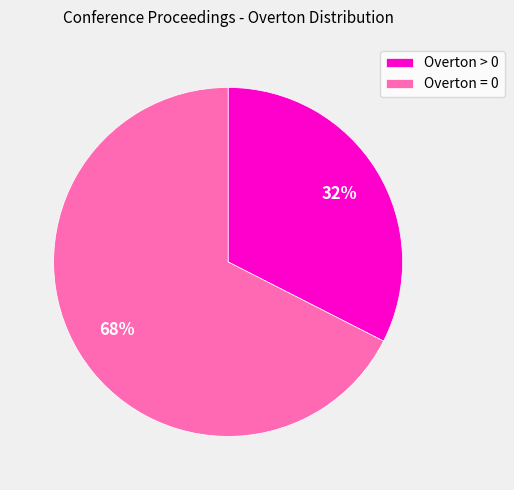

Which slice is the smallest?

Overton > 0